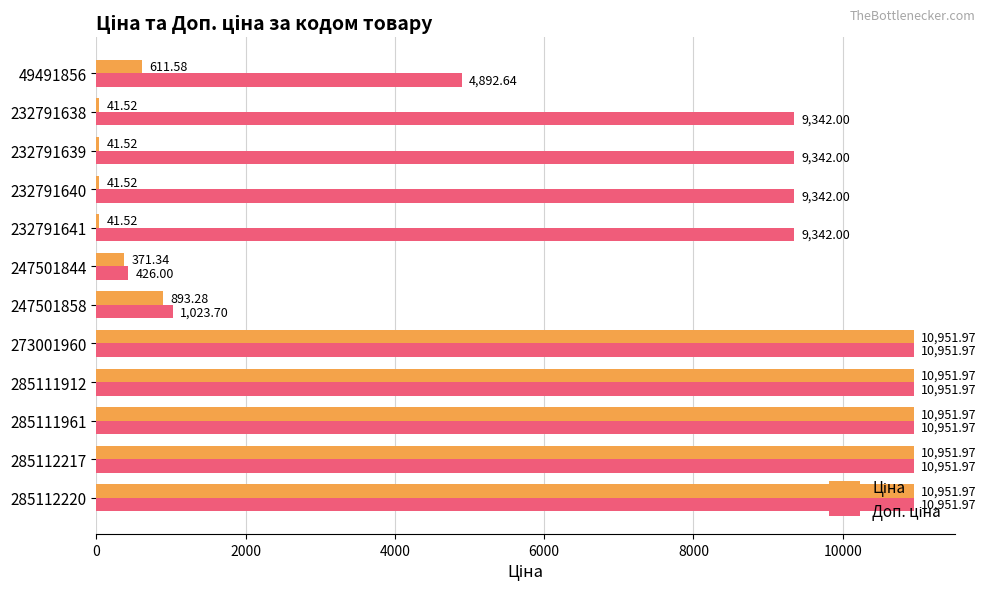

How many distinct data groups are displayed?

2